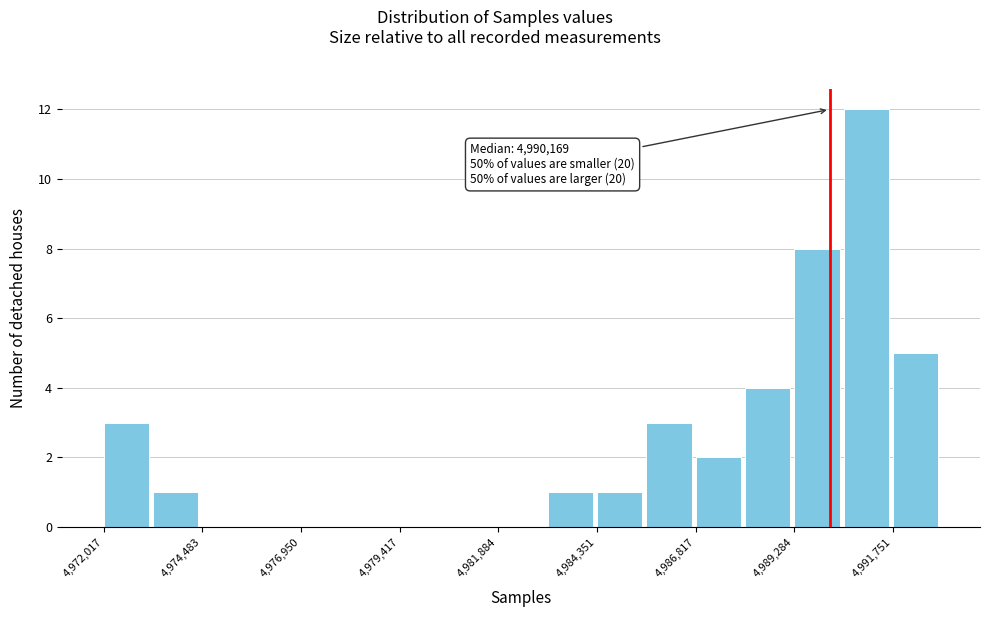

Read against the x-axis, roughly where is the centre of the tallest bar?

4991000